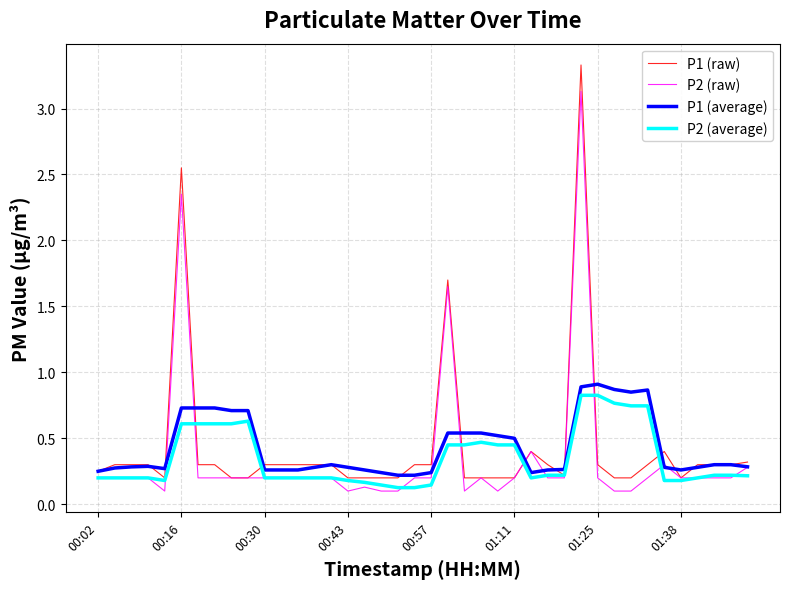

What is the maximum value shown in the chart?

3.3